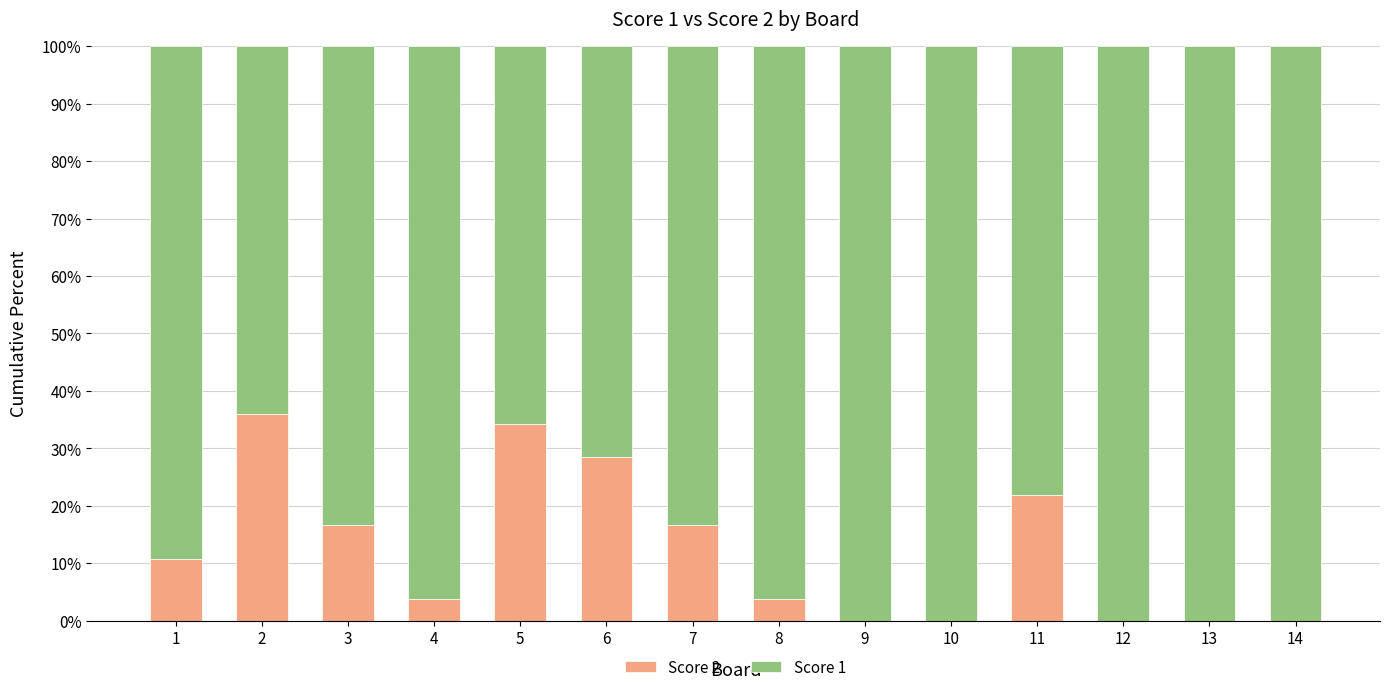

True or false: Score 2 has a value of 0.0 at 14.

True